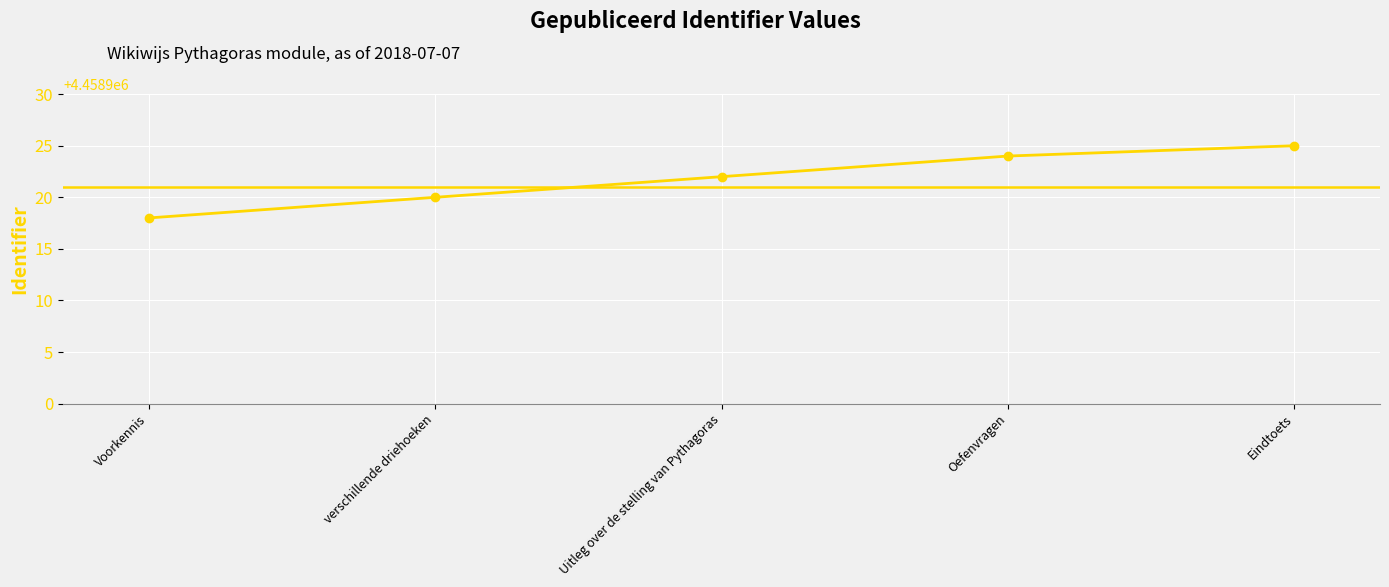

Read the value at Voorkennis.

4458918